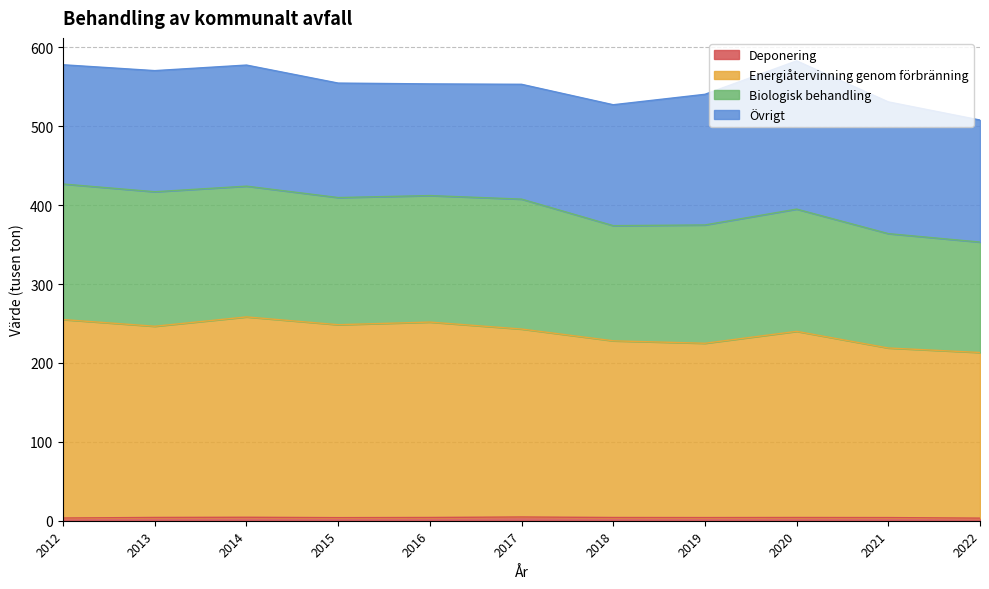

What is the value of the Energiåtervinning genom förbränning point at the 4th from the left?

248.5